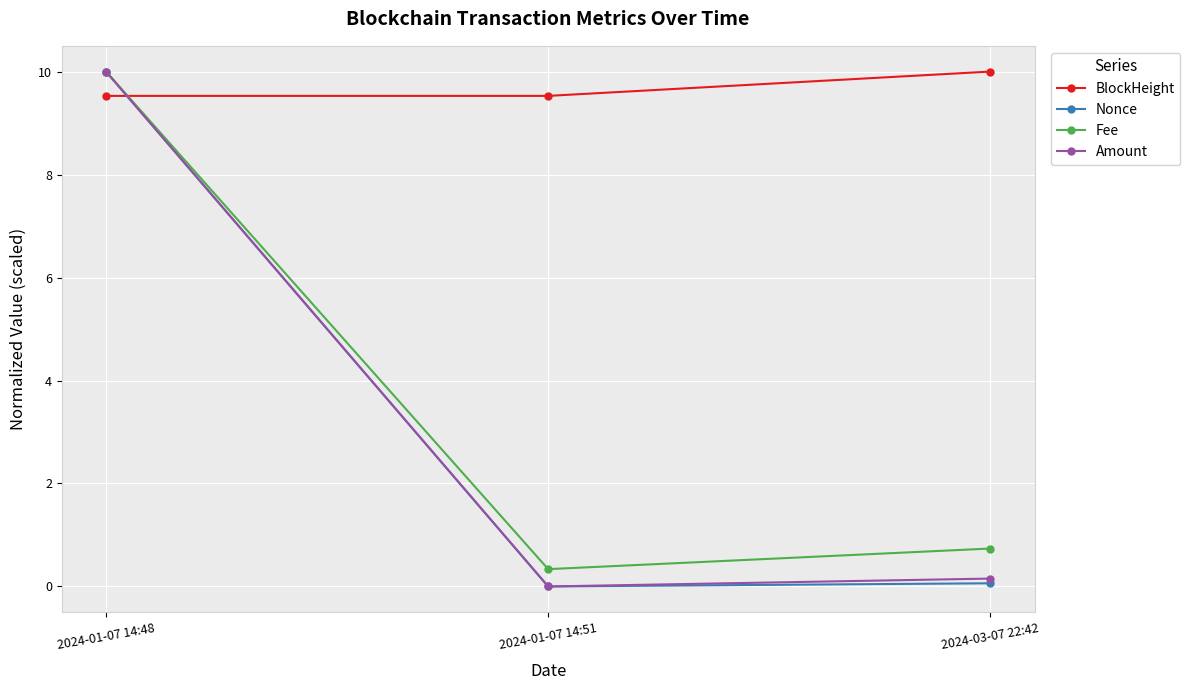

At which category is the sum across all series the highest?

2024-01-07 14:48